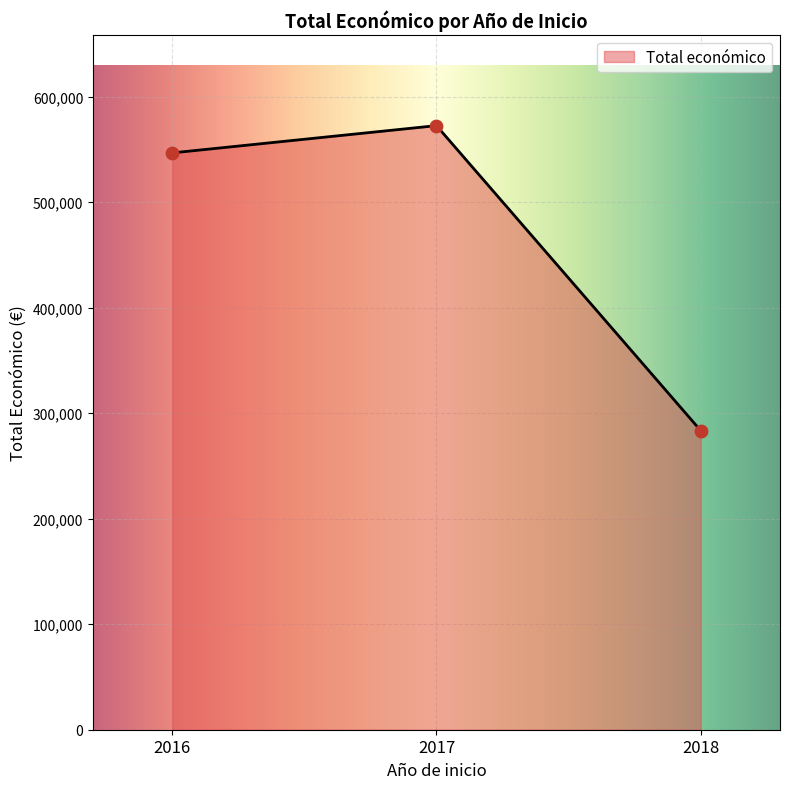

What is the lowest value of the Total económico series?

283561.0